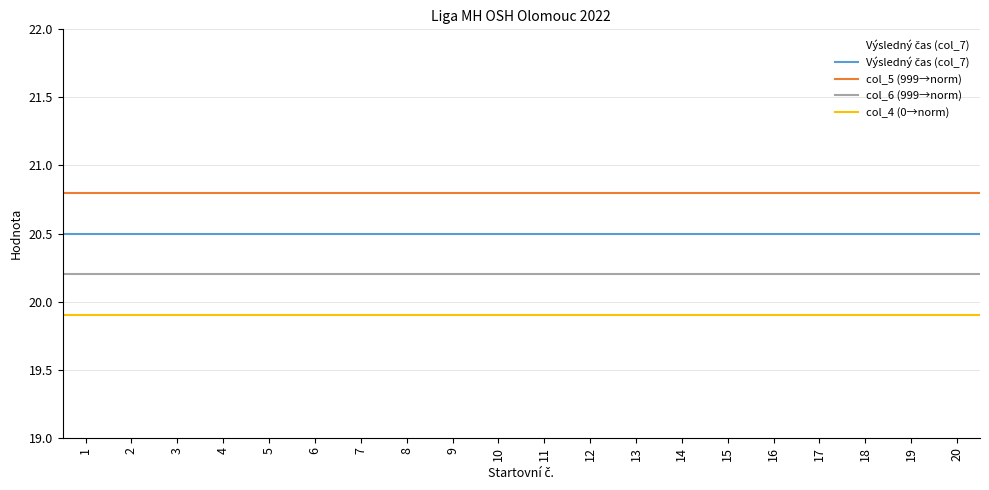

What is the value of the col_5 (999→norm) point at the 2nd from the left?

20.8